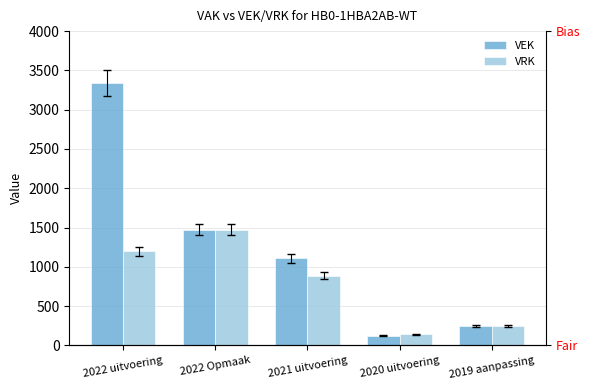

Which series has the widest spread of values?

VEK